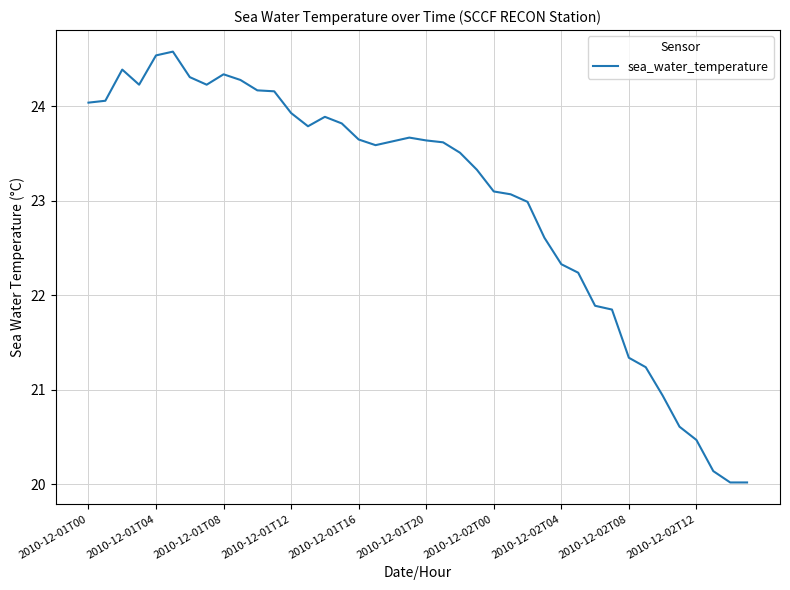

What is the difference between the maximum and minimum values?

4.6